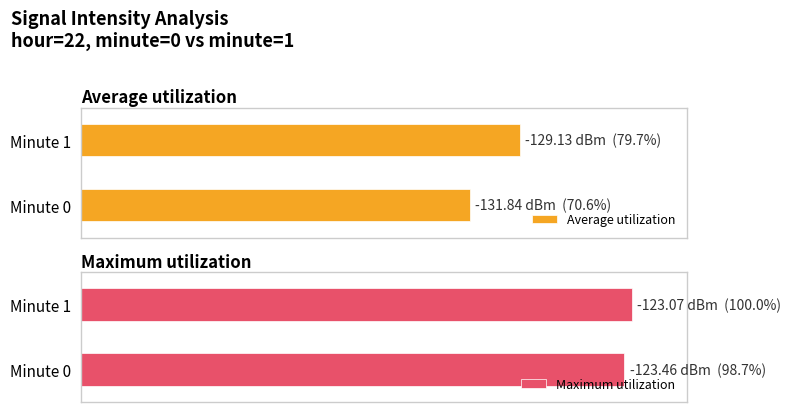

Are the bars grouped side by side (vs. stacked)?

Yes